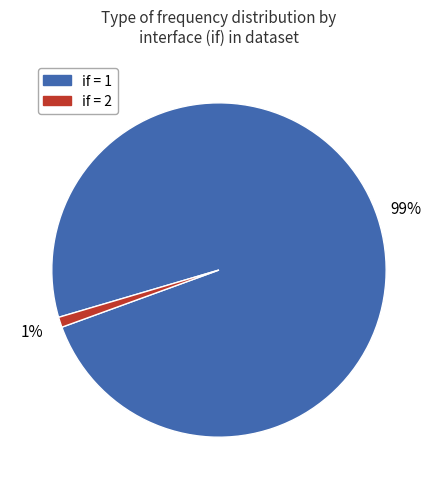

Is there any slice that represents more than half of the pie?

Yes